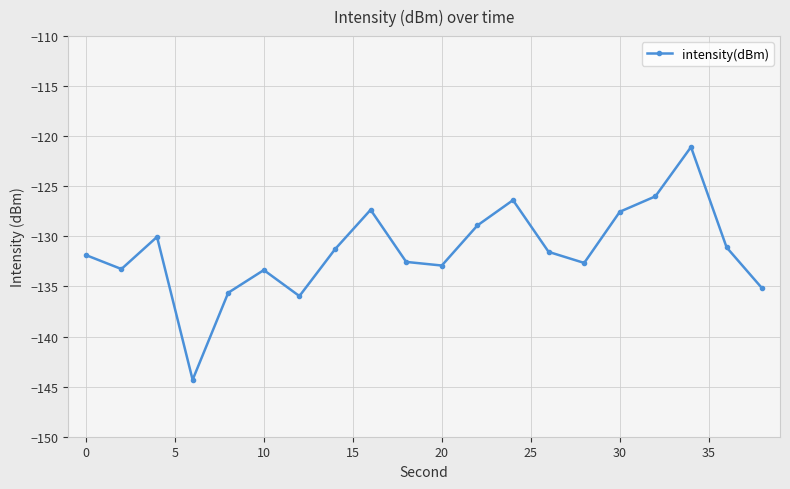

What is the value of the 13th point from the left?

-126.4